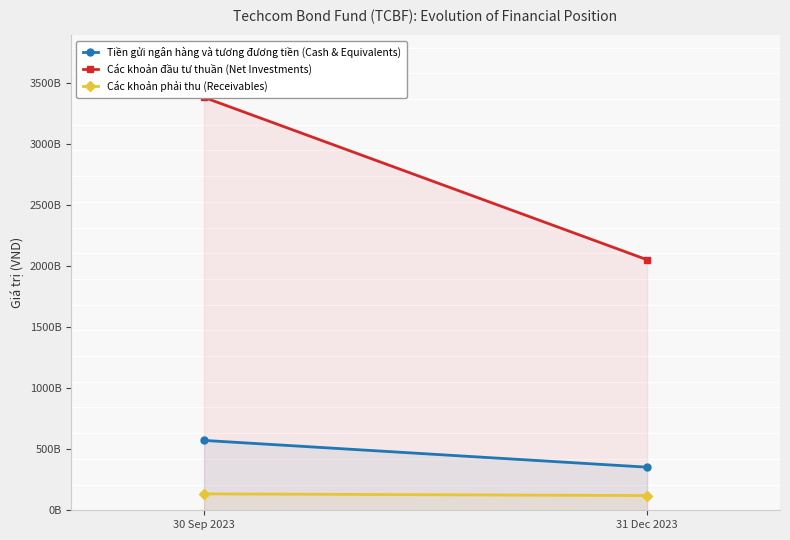

What is the difference between the Các khoản phải thu (Receivables) values at 31 Dec 2023 and 30 Sep 2023?

14072472550